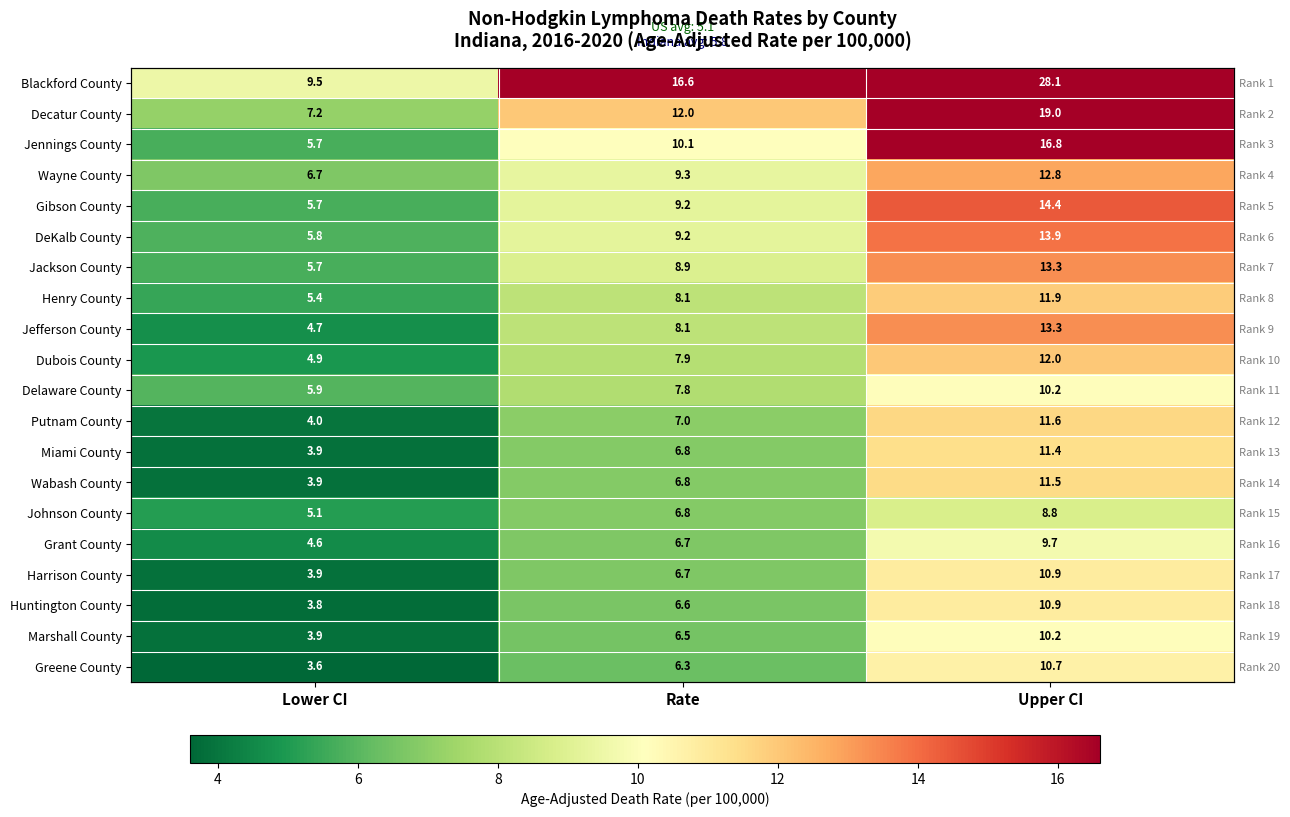

Which series has the largest range (max minus min)?

Blackford County